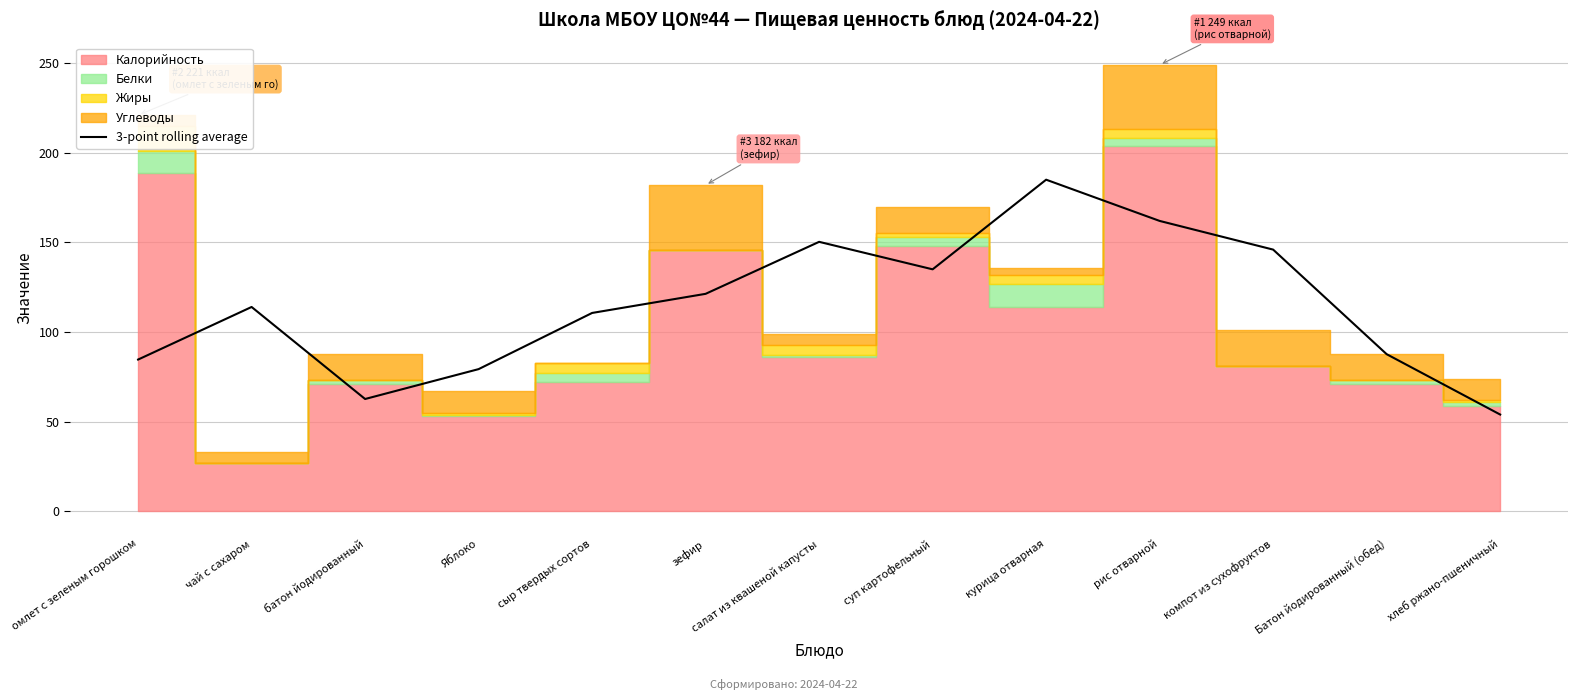

At which label does 3-point rolling average reach its peak?

курица отварная